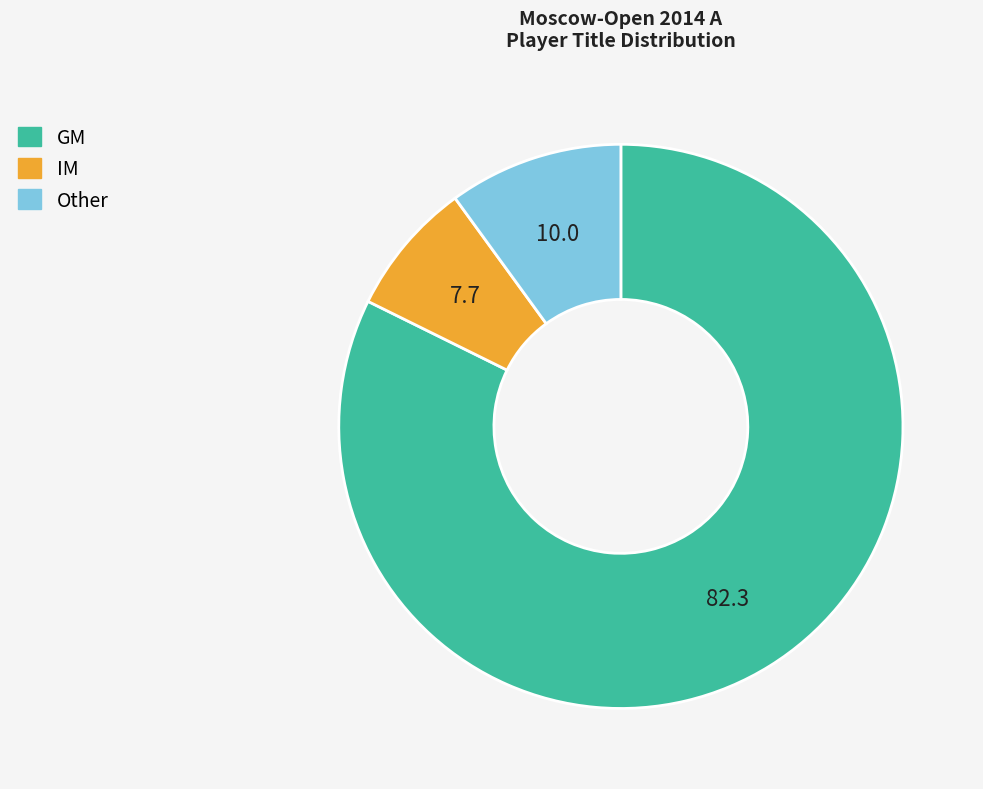

Count the number of slices in the pie.

3